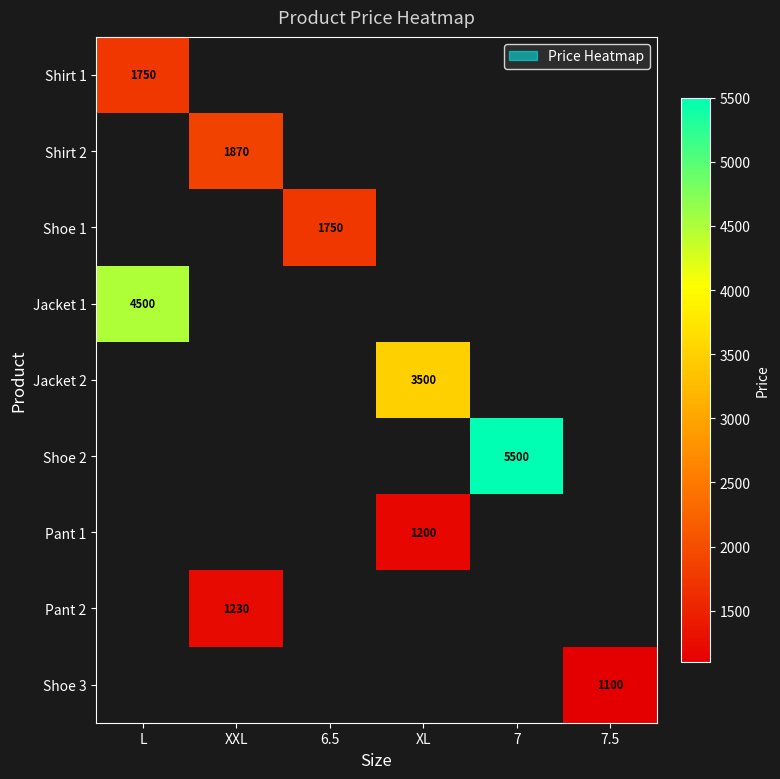

Count the number of categories in the chart.

6